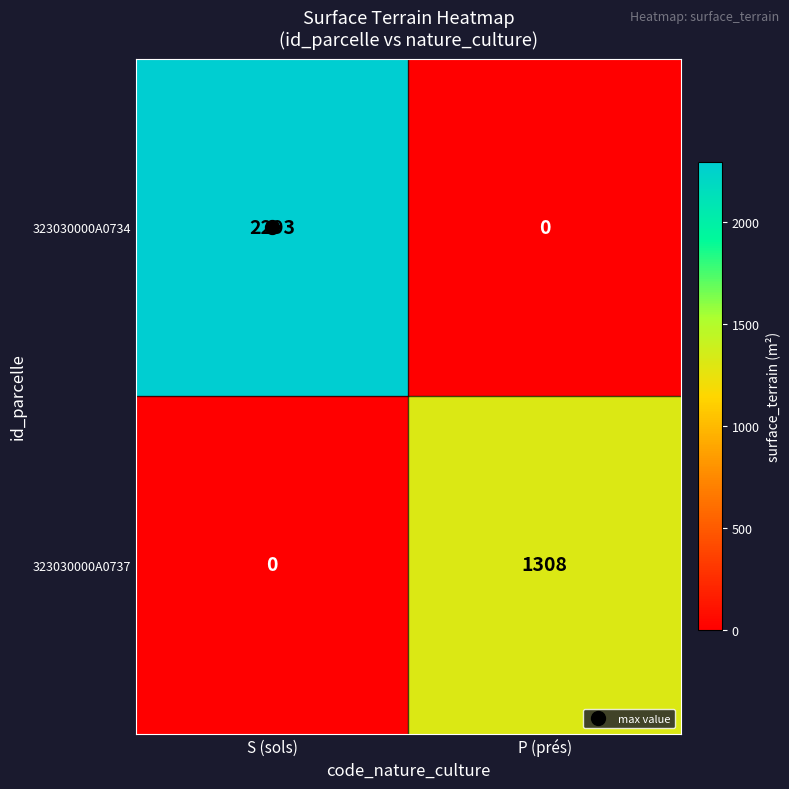

Is it true that 323030000A0737 equals 0 at S (sols)?

True